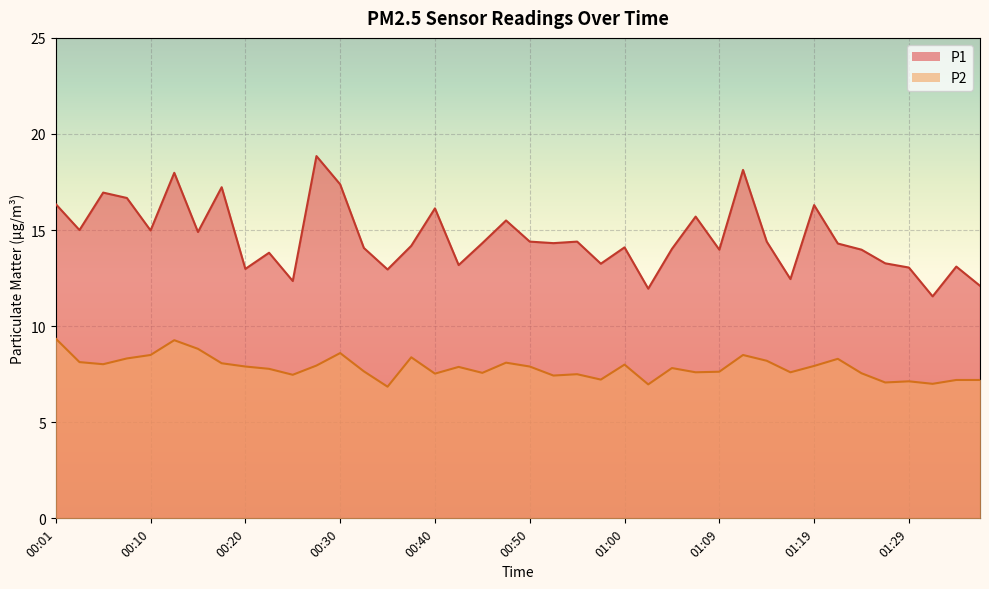

Which series changed the most between 00:57 and 01:24?

P1